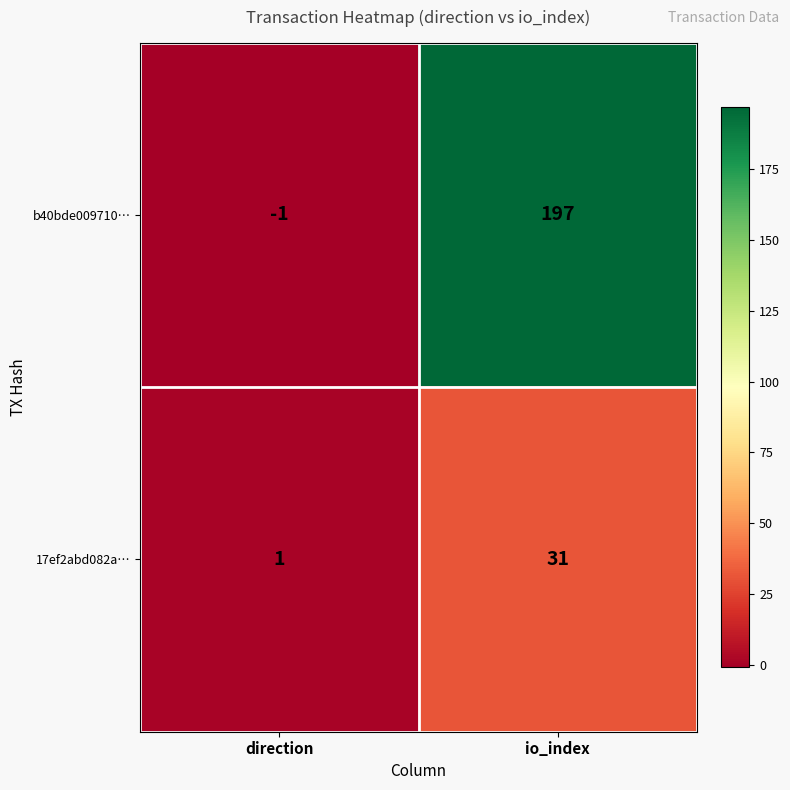

Is it true that 17ef2abd082a… equals 7 at io_index?

False